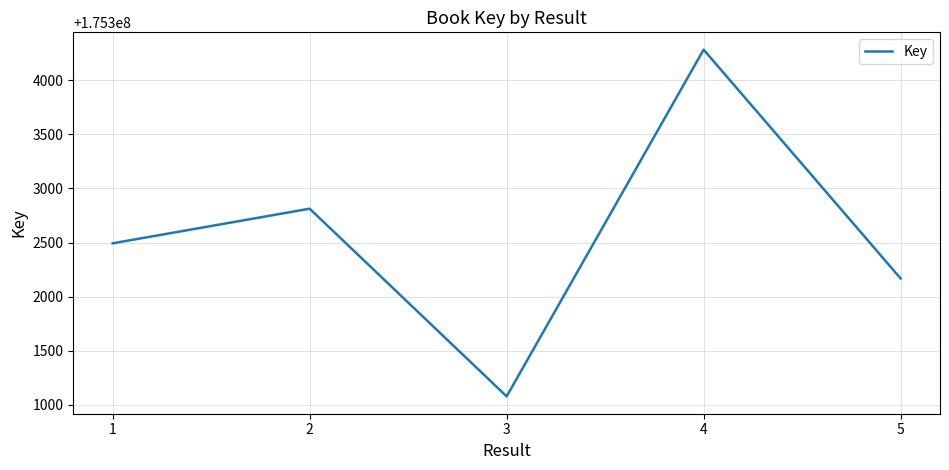

What is the average value?

175302567